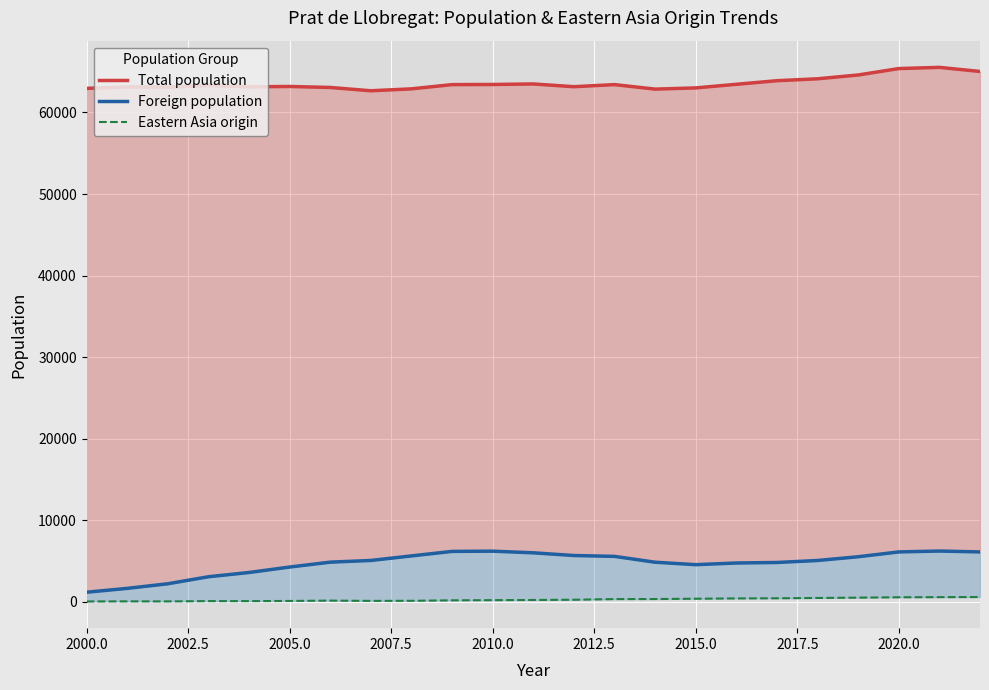

How many lines are shown in the chart?

3